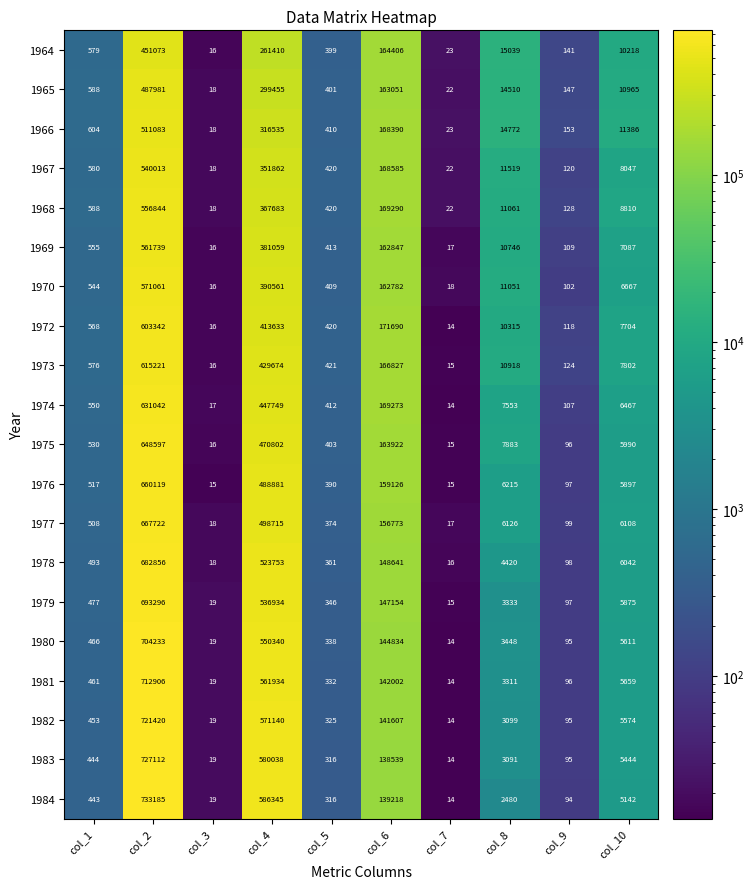

Where does the 1973 series first go above 7802?

col_2